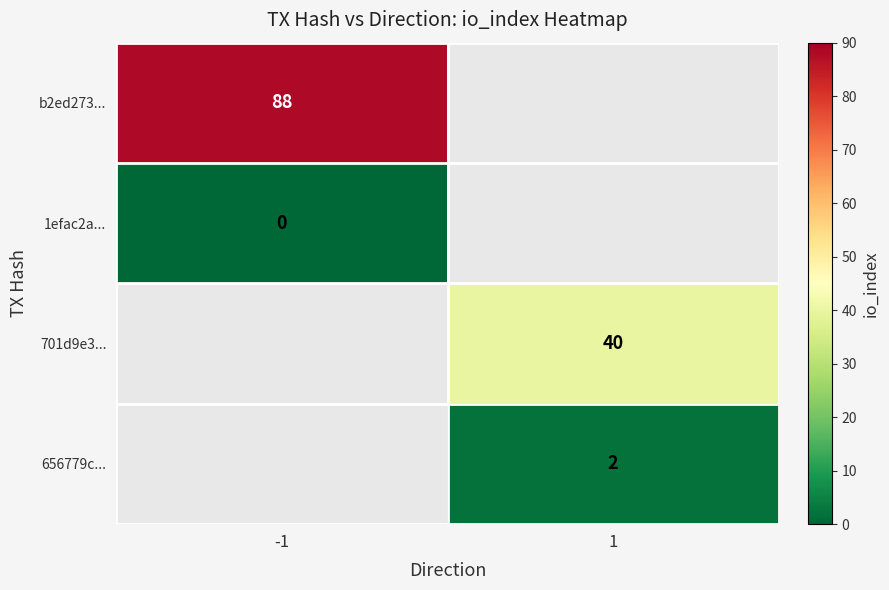

The b2ed273... series shows 42 at -1. True or false?

False